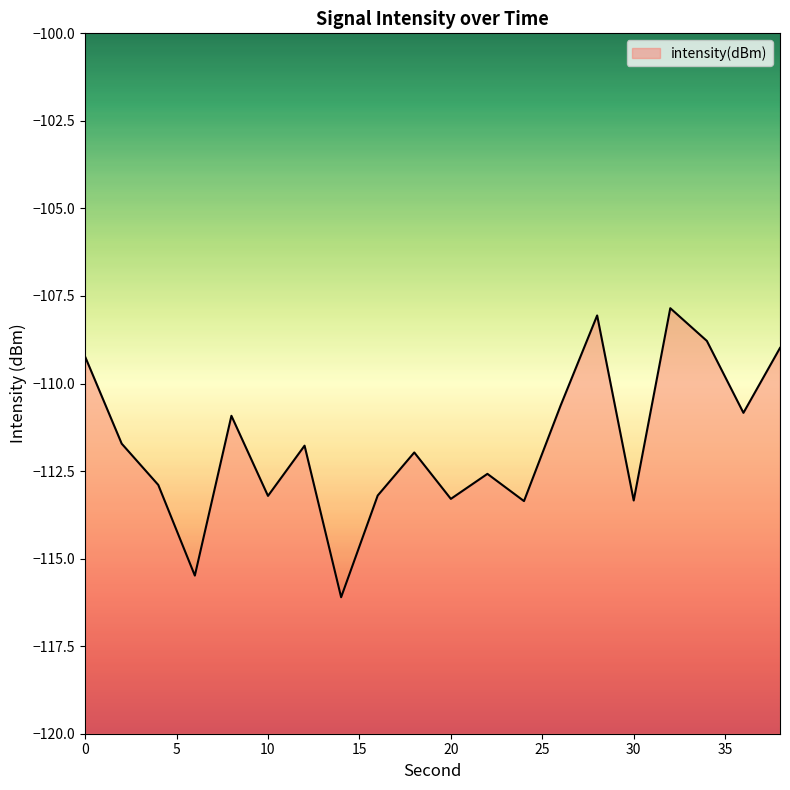

What is the smallest value displayed?

-116.1